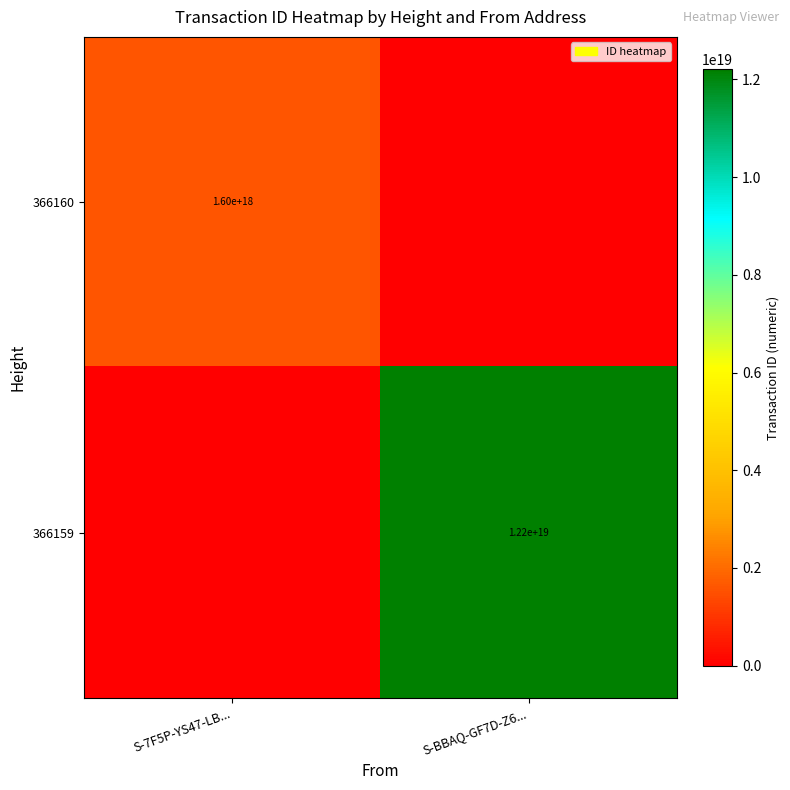

The value of 366160 at S-7F5P-YS47-LB... is 2378467613145760256. True or false?

False